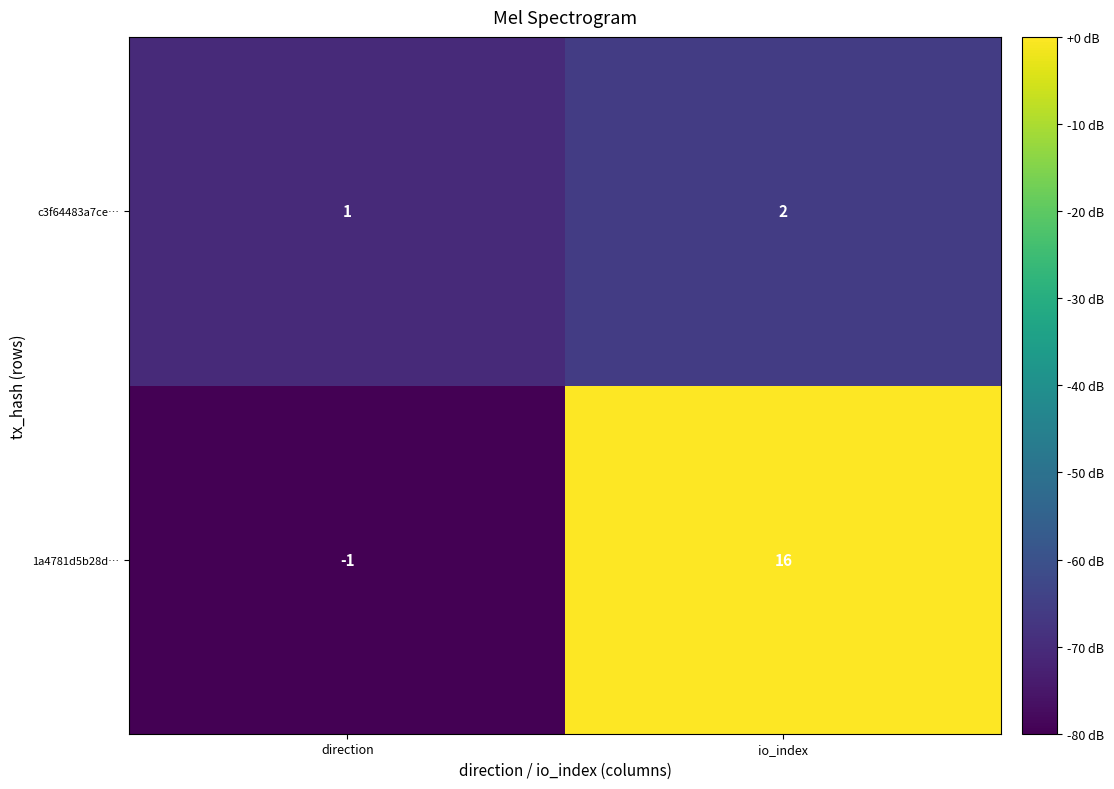

What is the sum of the 1a4781d5b28d… values at direction and io_index?

15